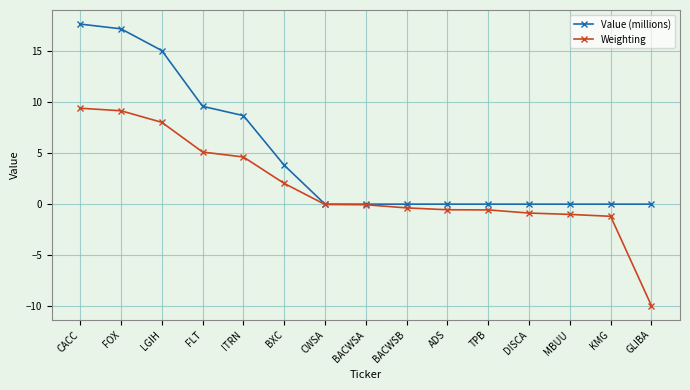

What is the greatest value displayed?

17.7